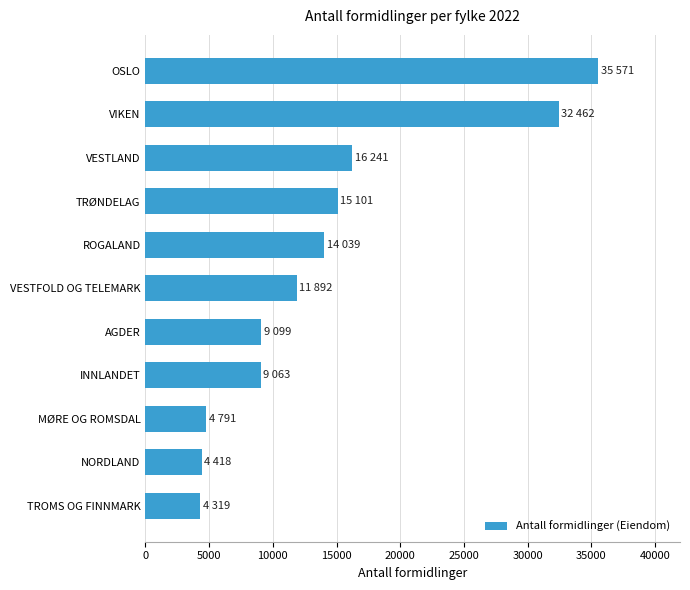

Between TROMS OG FINNMARK and VESTFOLD OG TELEMARK, which is larger?

VESTFOLD OG TELEMARK